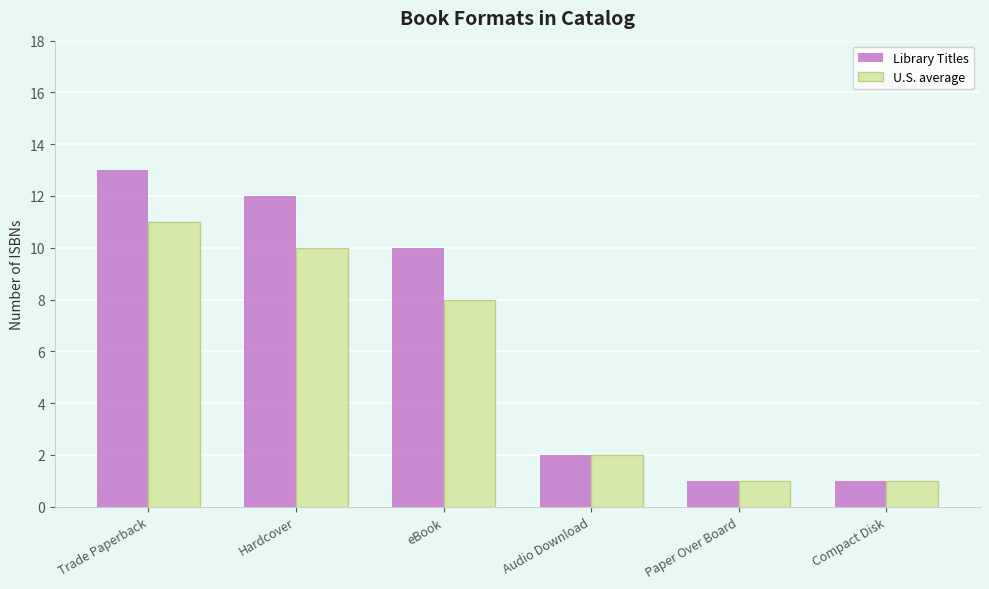

Which series has the largest range (max minus min)?

Library Titles